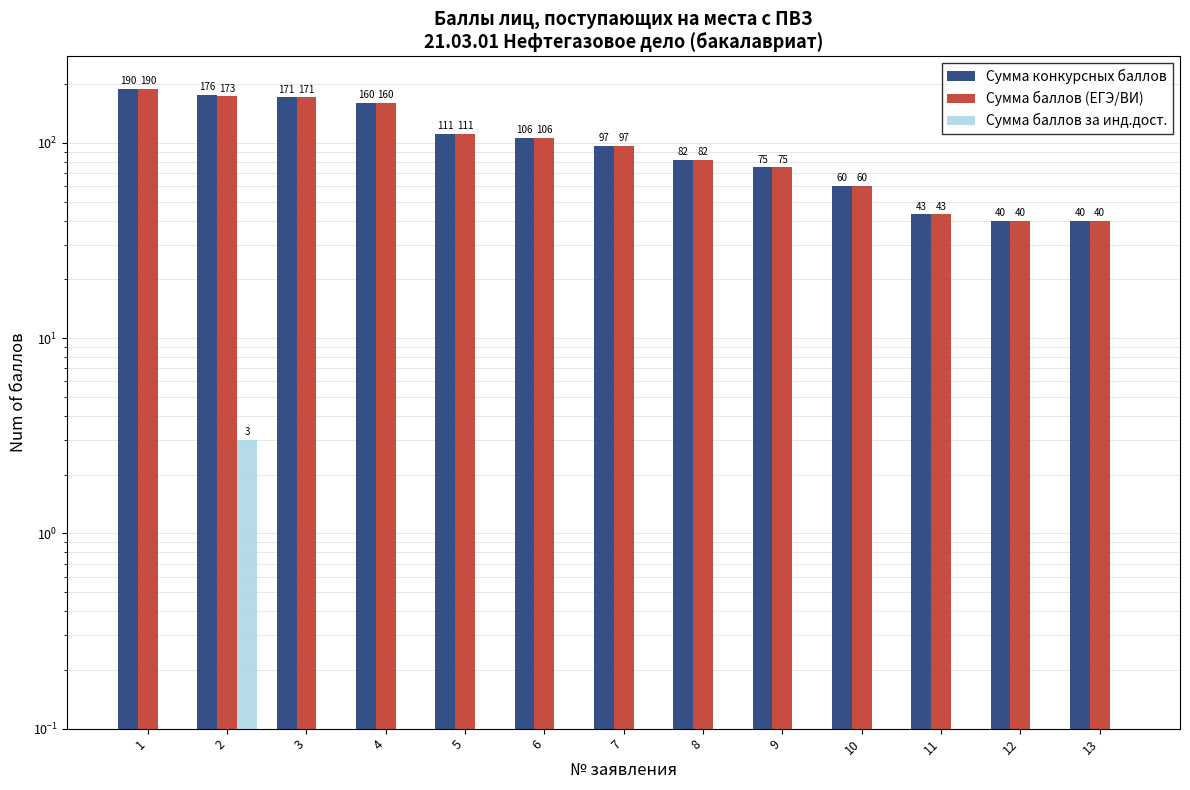

Which category has the highest value across all series?

1